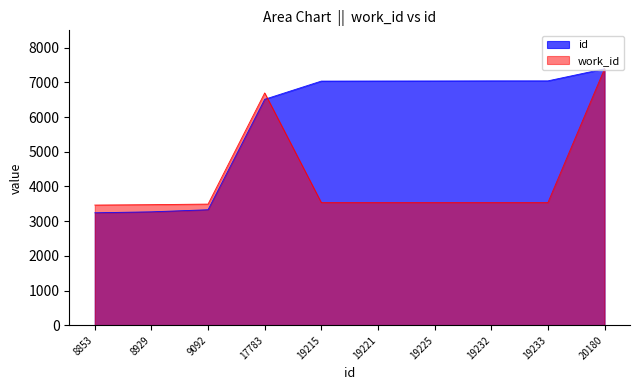

Where does the work_id series first go above 3535?

17783